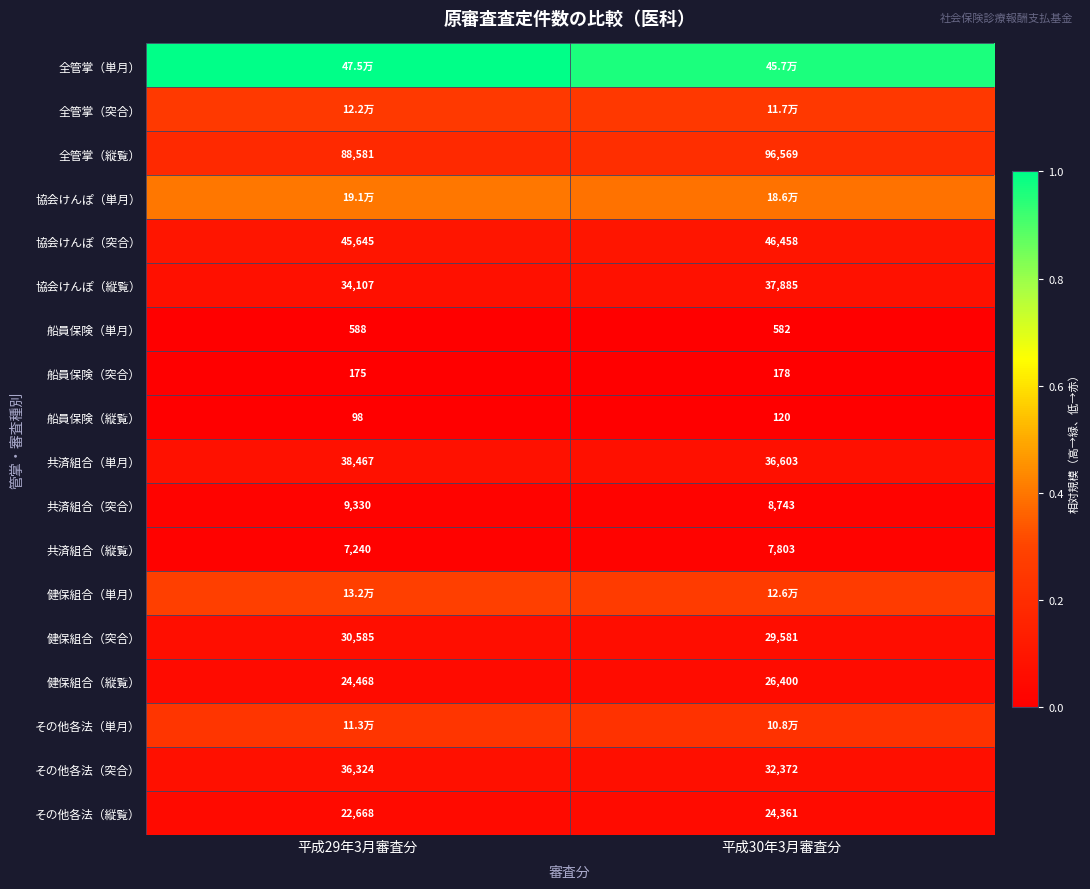

How many values in the 全管掌（縦覧） series are below 96569?

1